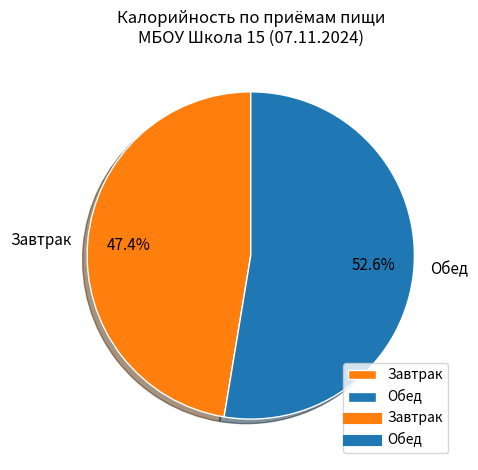

How many slices are in this pie chart?

2